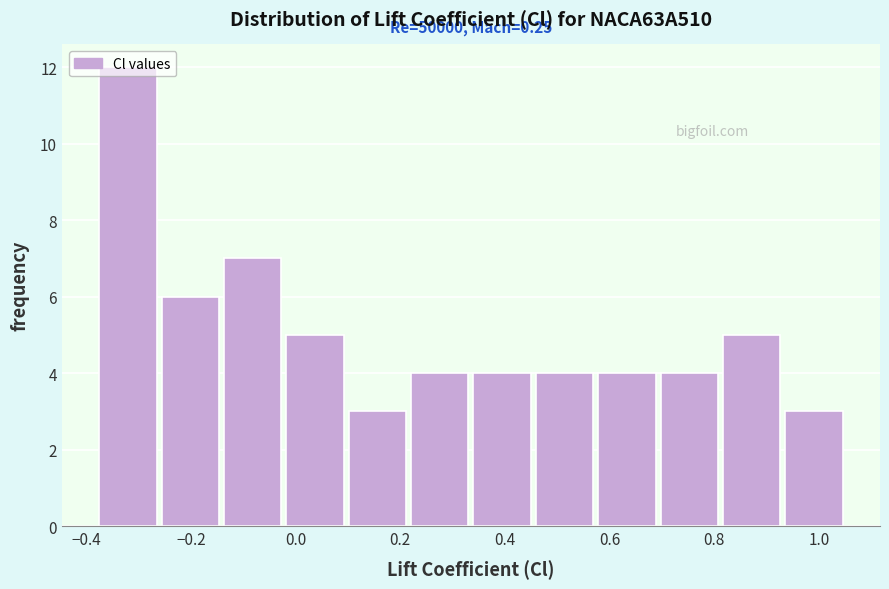

Which range on the x-axis has the tallest bar?

-0.38 to -0.26